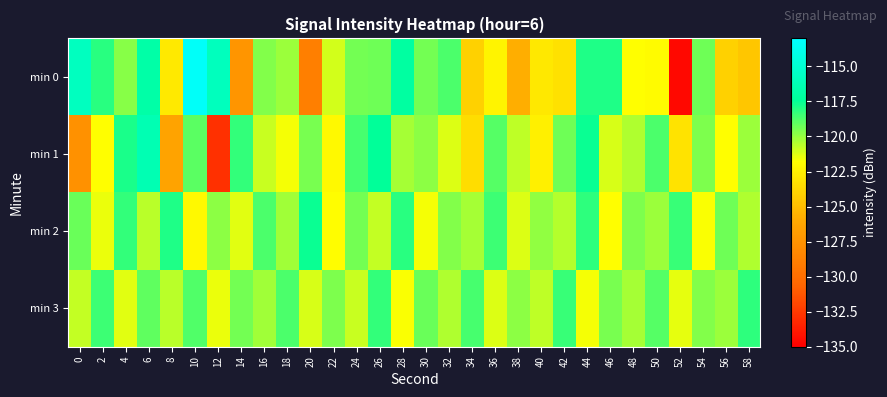

Which series has the widest spread of values?

min 0